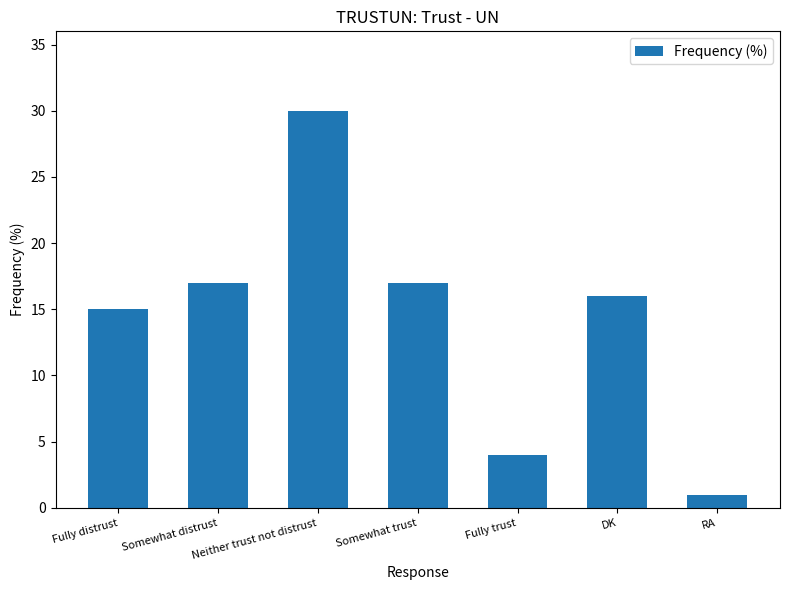

What is the label of the 5th bar from the left?

Fully trust